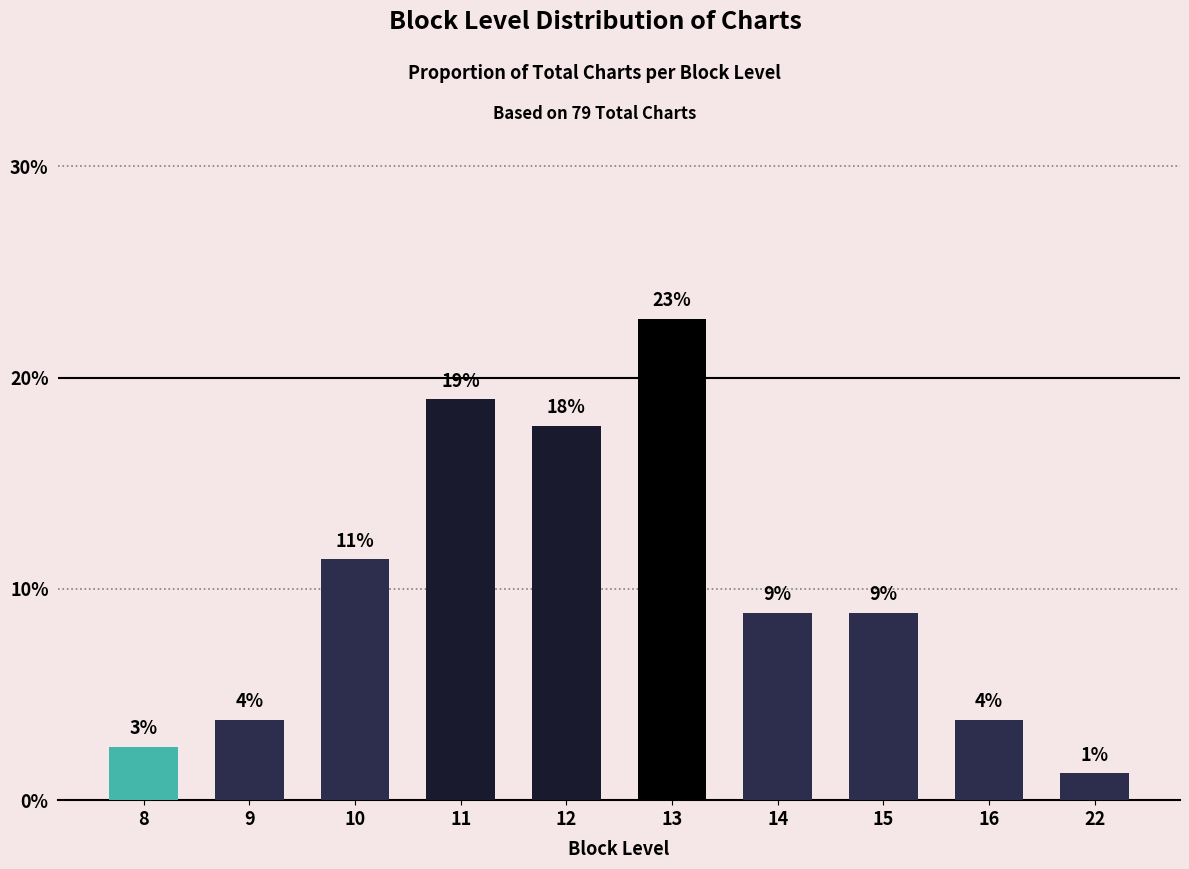

Does the chart contain any negative values?

No